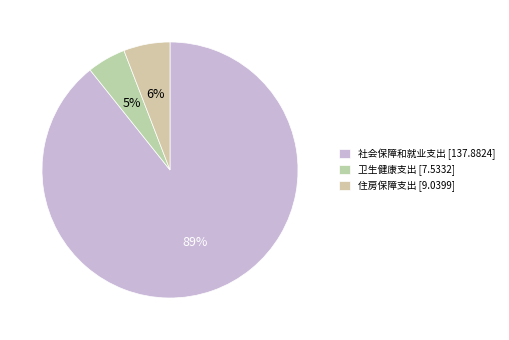

To the nearest percent, what is the difference between the 住房保障支出 and 卫生健康支出 slice percentages?

1%